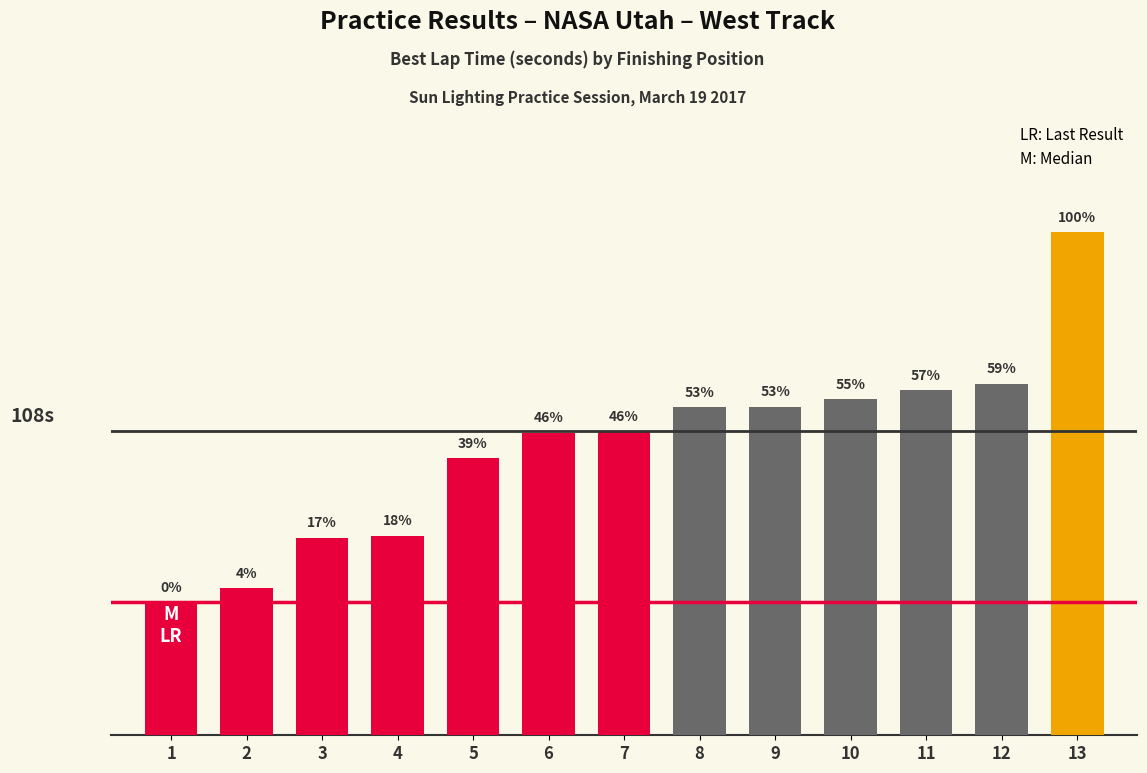

Does the chart contain any negative values?

No